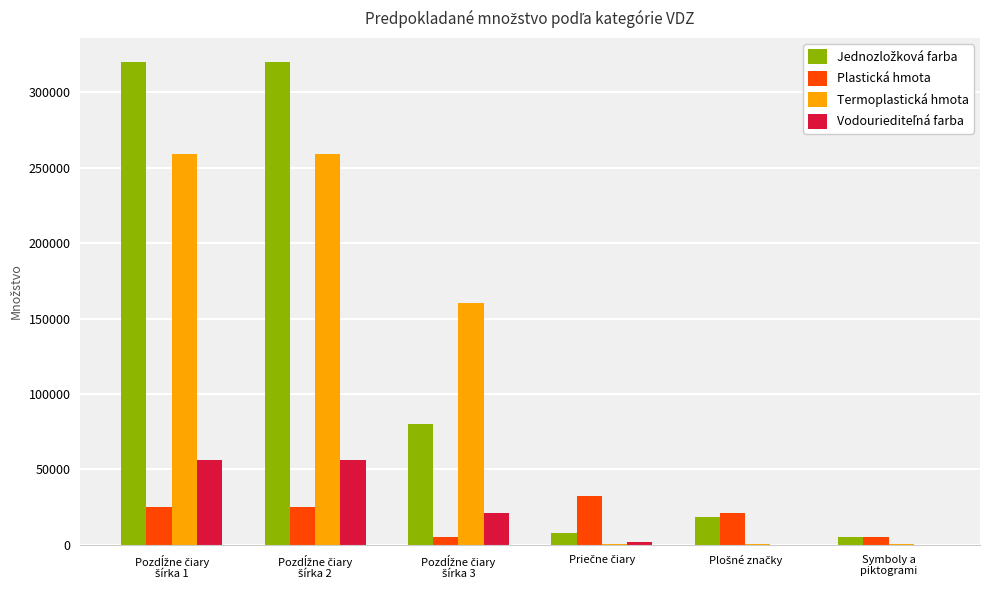

What is the maximum value shown in the chart?

320000